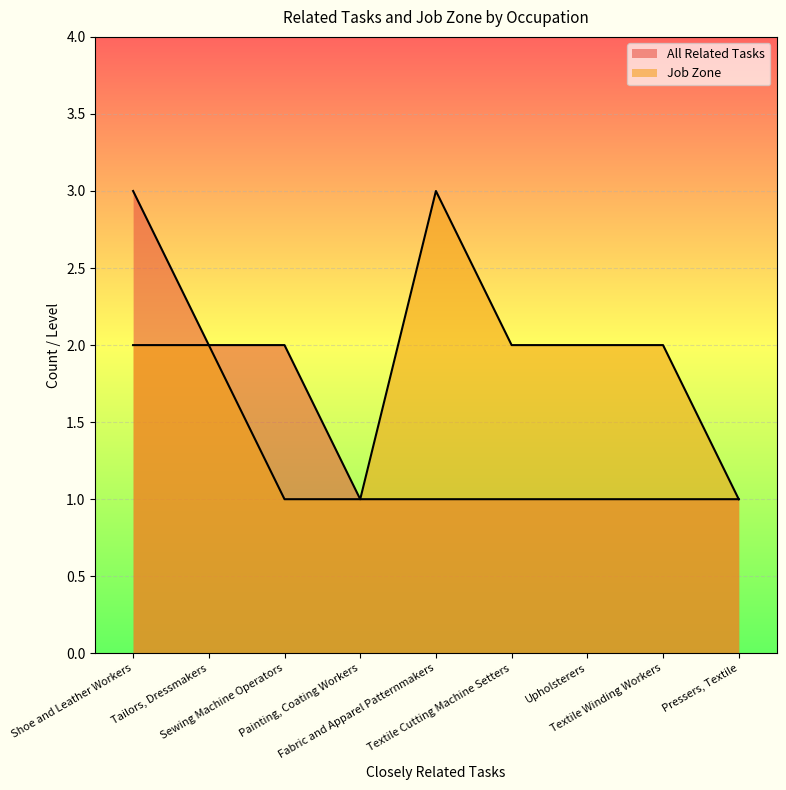

True or false: Job Zone and All Related Tasks cross at least once.

False